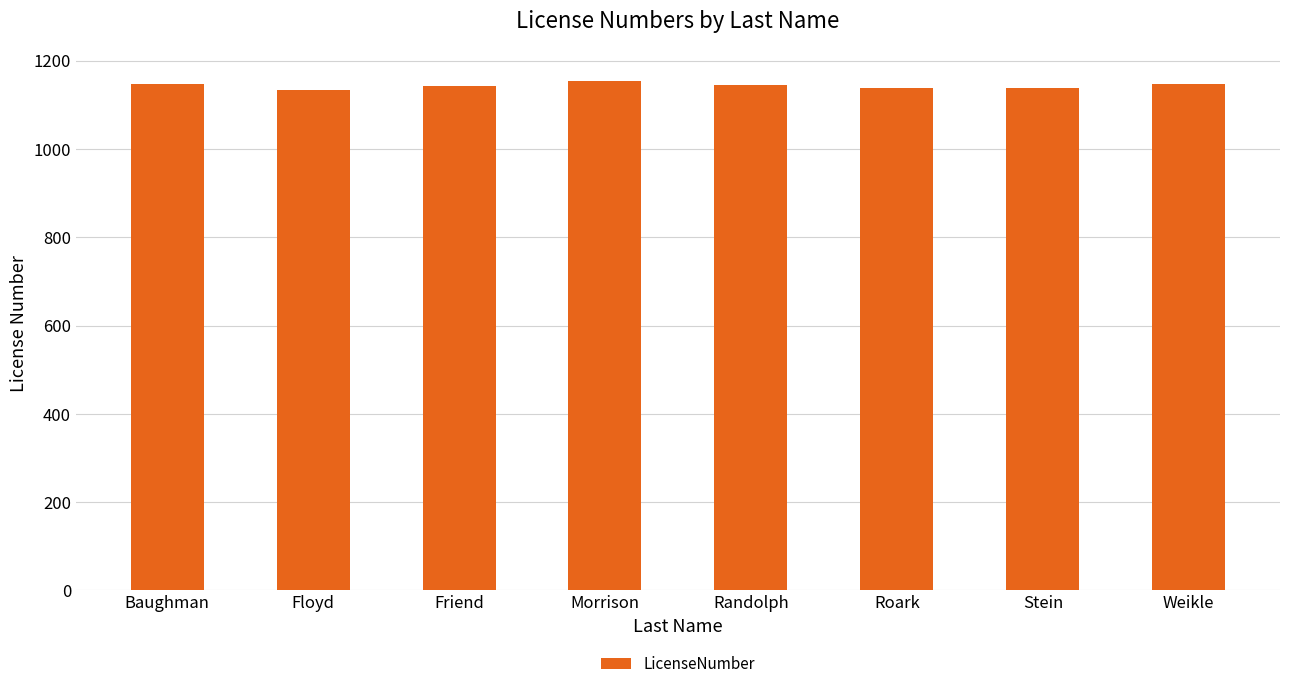

True or false: the data shows 1138 at Roark.

True